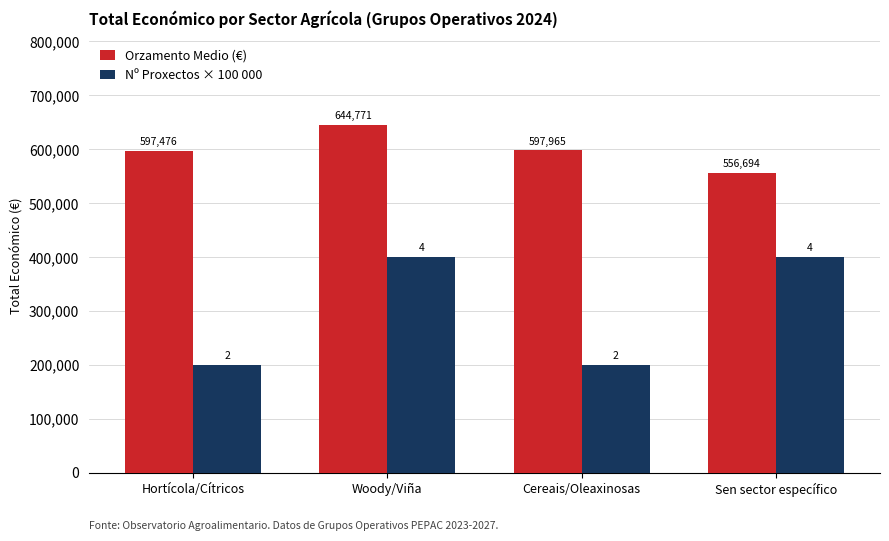

Rank the series at Cereais/Oleaxinosas from highest to lowest value.

Orzamento Medio (€), Nº Proxectos × 100 000